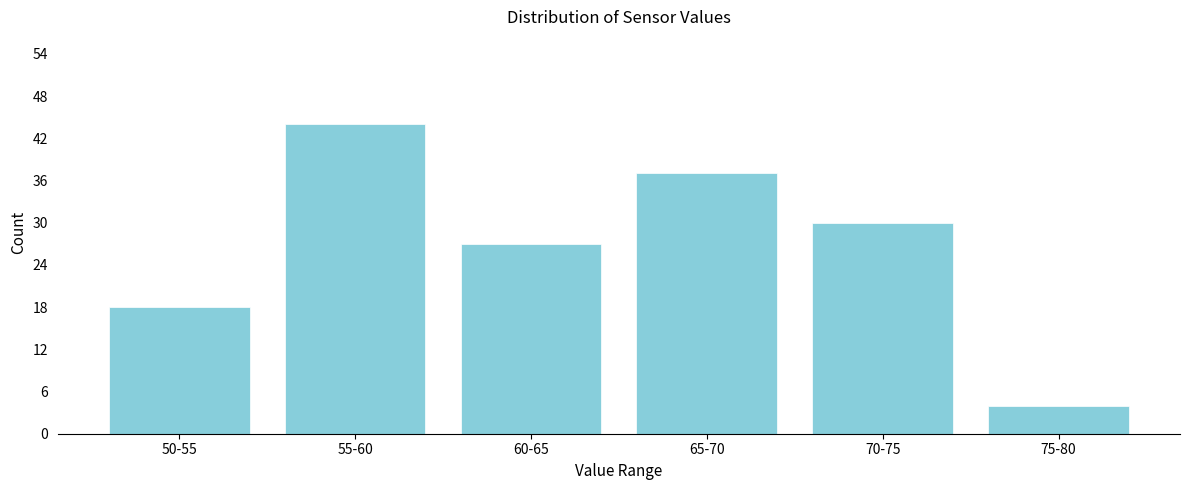

Reading left to right, list all the values displayed in this chart.

18	44	27	37	30	4